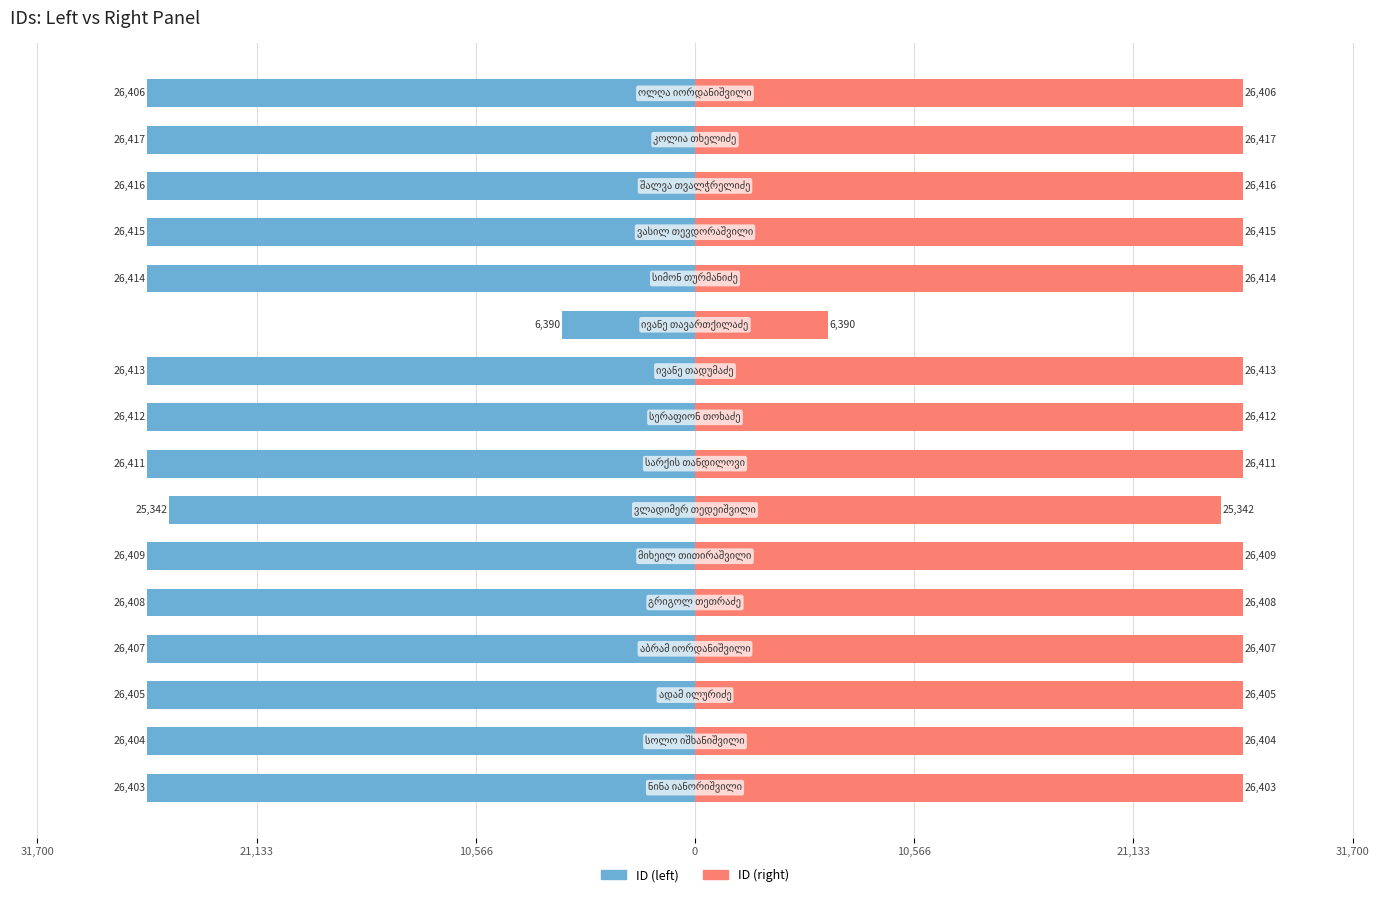

List the series in order of their peak value, highest first.

ID (right), ID (left)